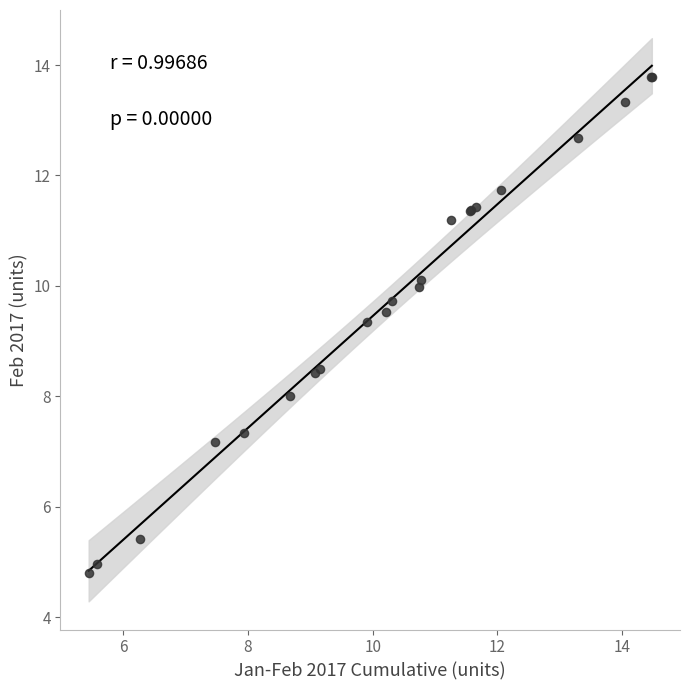

What Y value in the scatter plot is closest to 9?

9.4